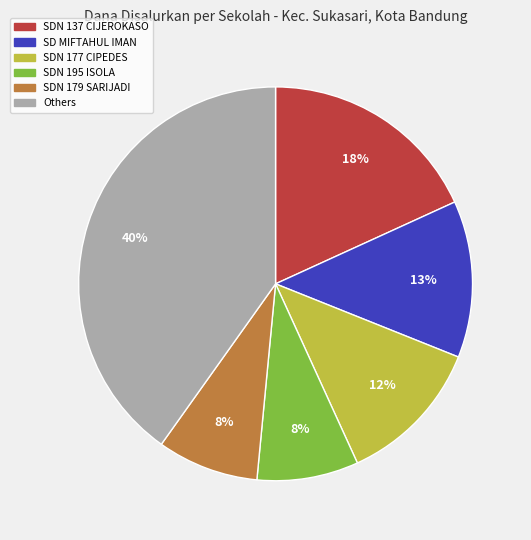

Is there a majority slice in this chart?

No